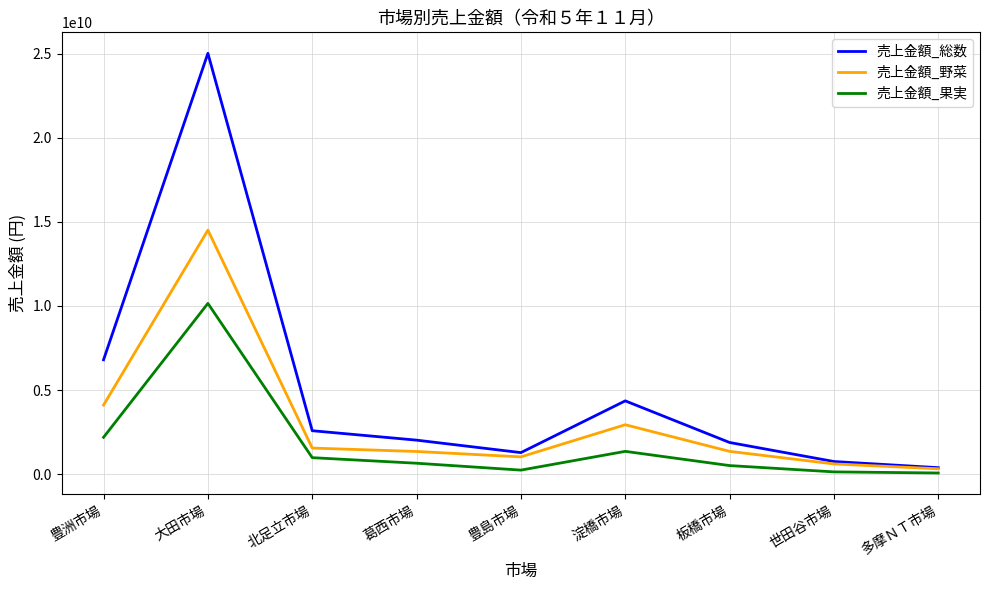

List the series in order of their peak value, lowest first.

売上金額_果実, 売上金額_野菜, 売上金額_総数